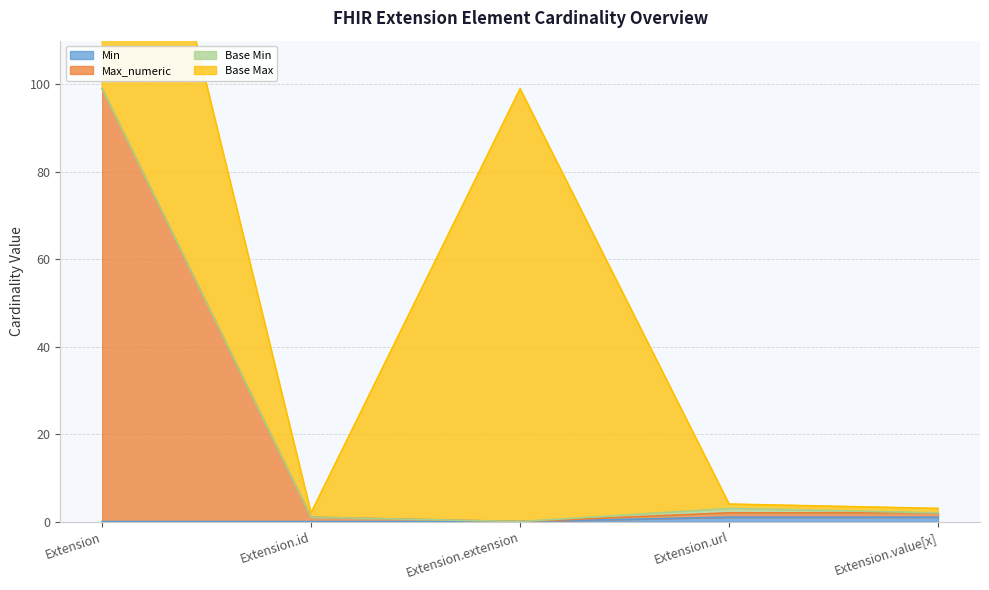

How many data points in Min are above 0?

2